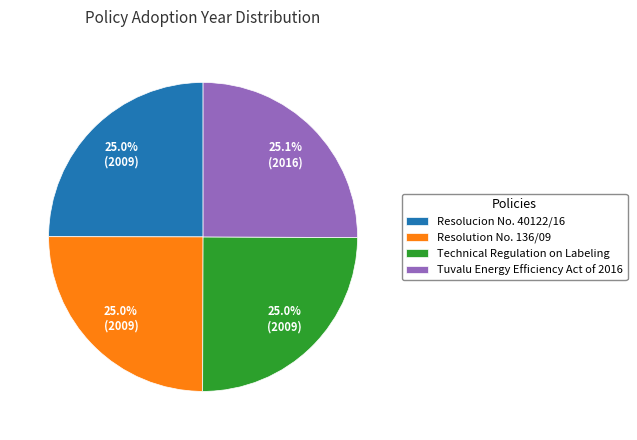

Does Resolucion No. 40122/16 represent more than half of the total?

No